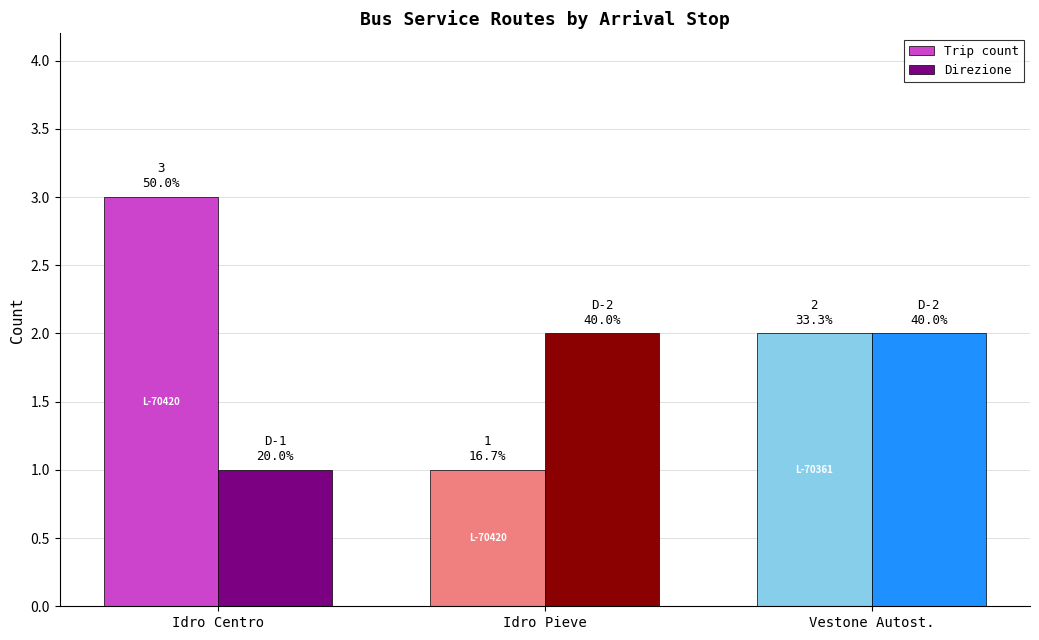

Does the chart contain stacked bars?

No